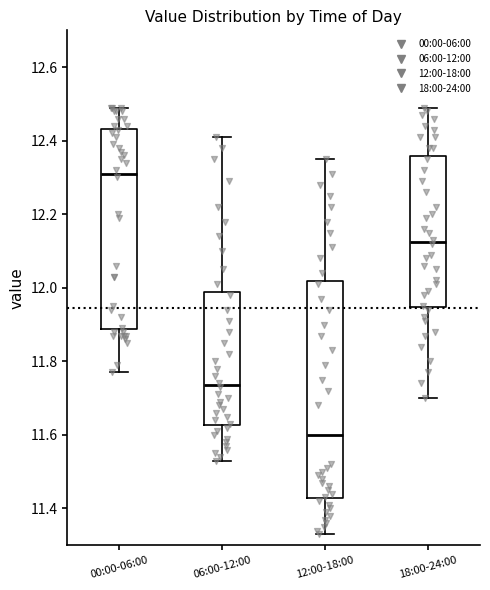

Which box's median line is the lowest?

12:00-18:00